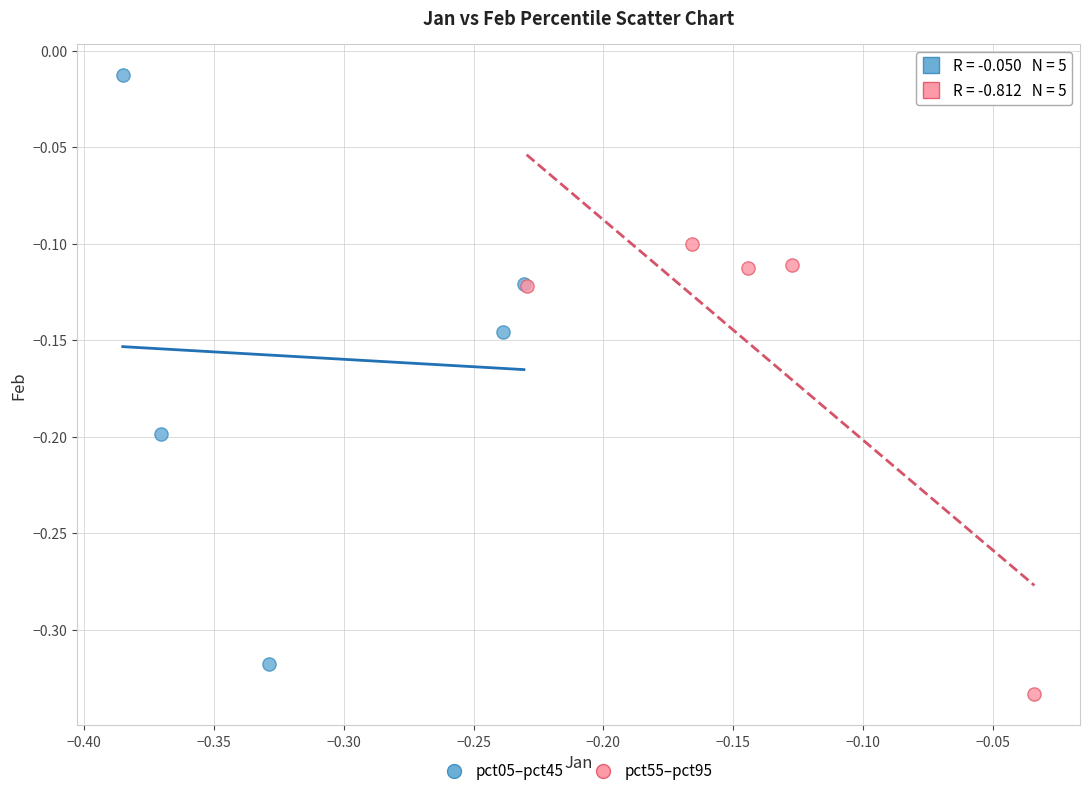

Which series has the widest spread of Y values?

pct05–pct45